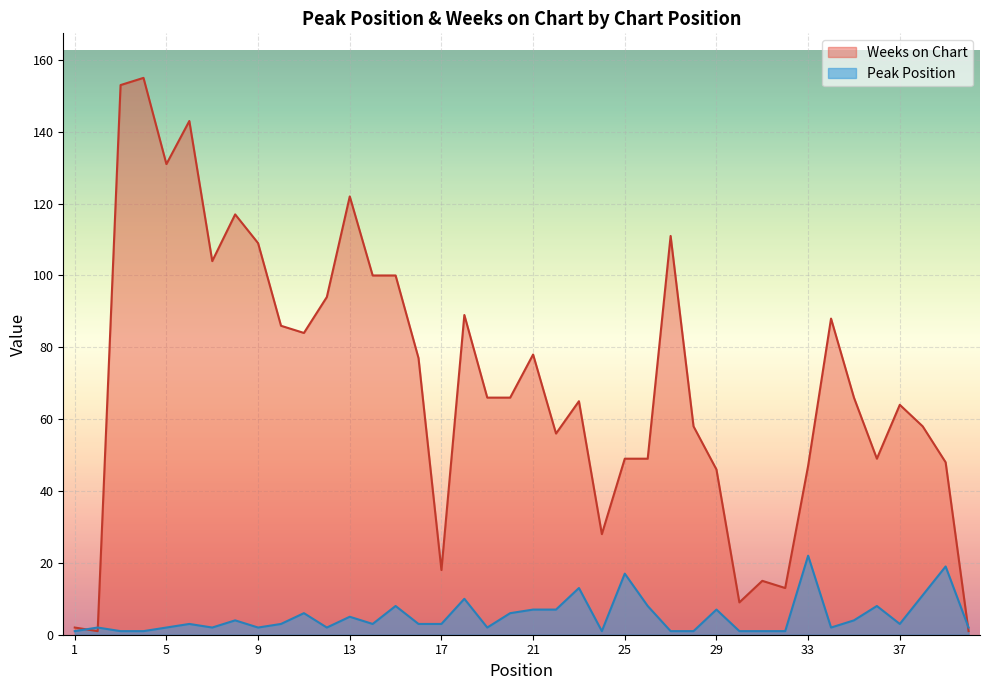

At 17, list the series in order from smallest to largest.

Peak Position, Weeks on Chart